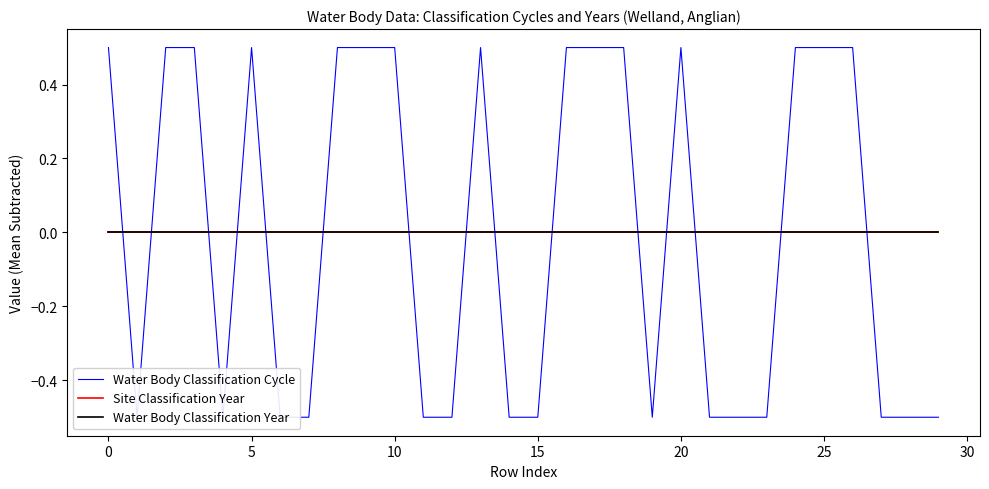

Rank the series by their maximum value, from highest to lowest.

Water Body Classification Cycle, Site Classification Year, Water Body Classification Year